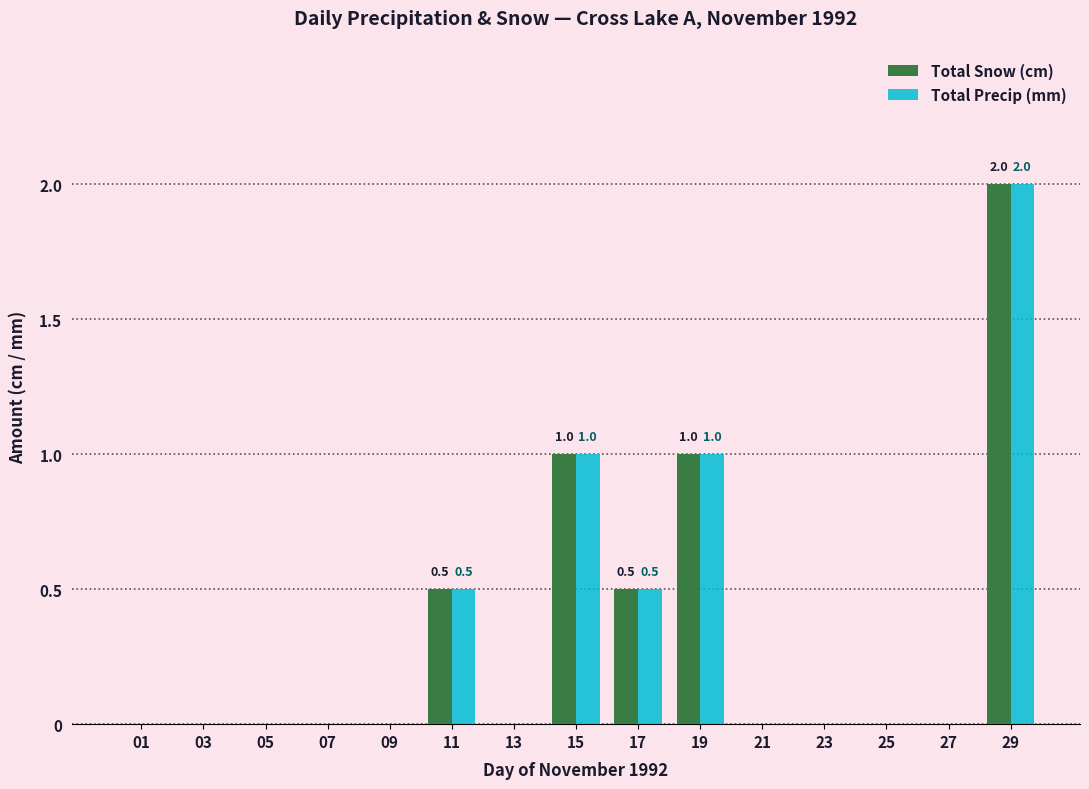

Reading right to left, what are all the values shown in this chart?

Total Snow (cm): 2.0	0.0	0.0	0.0	0.0	1.0	0.5	1.0	0.0	0.5	0.0	0.0	0.0	0.0	0.0
Total Precip (mm): 2.0	0.0	0.0	0.0	0.0	1.0	0.5	1.0	0.0	0.5	0.0	0.0	0.0	0.0	0.0